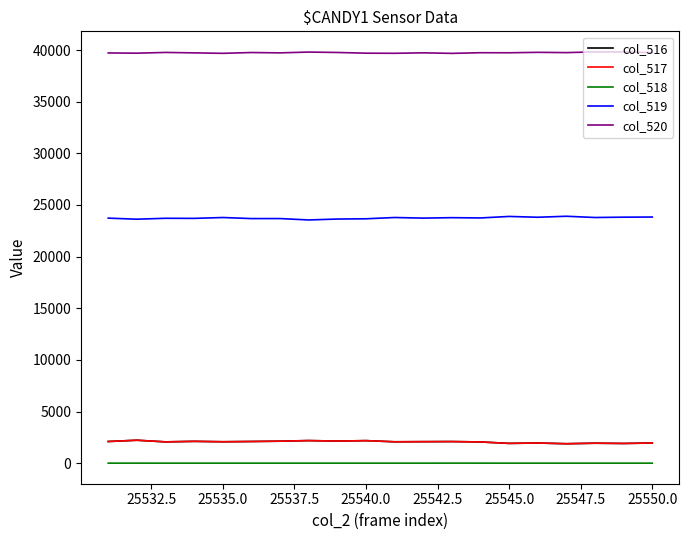

Which series has the largest total across all categories?

col_520